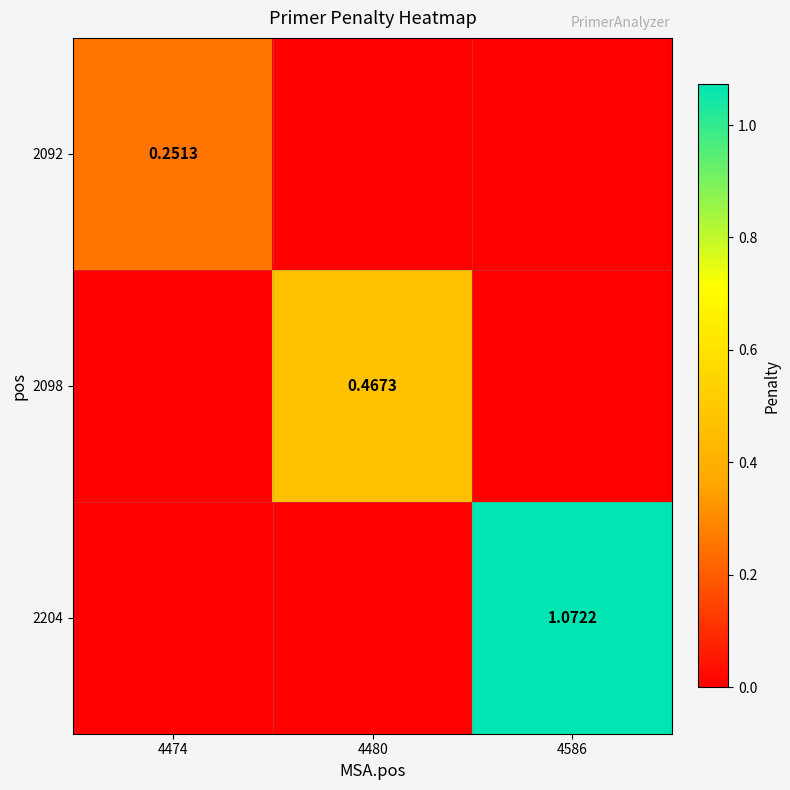

Is the value of 2098 at 4480 greater than the value of 2092 at 4474?

Yes